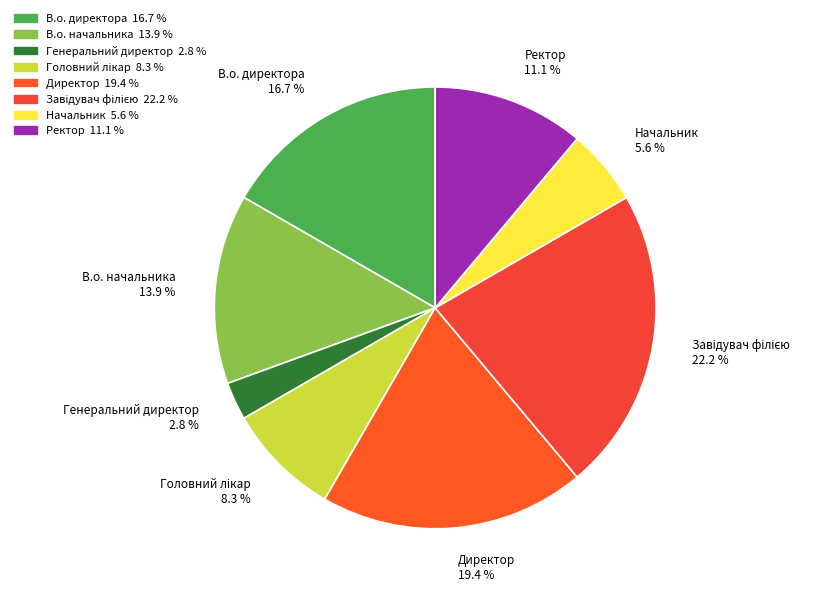

To the nearest percent, what is the combined percentage of Ректор and В.о. директора?

28%